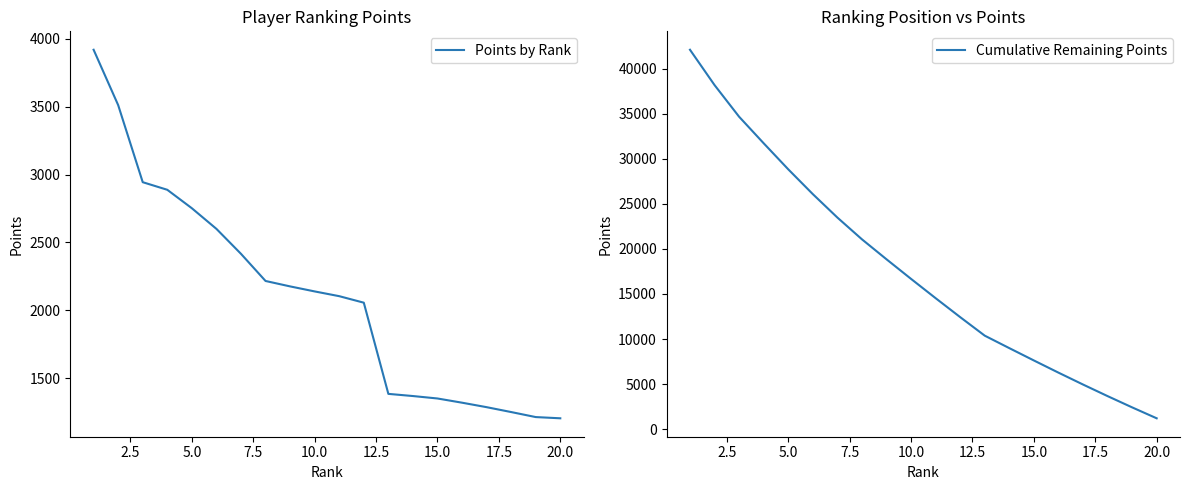

True or false: Cumulative Remaining Points and Points by Rank cross at least once.

False